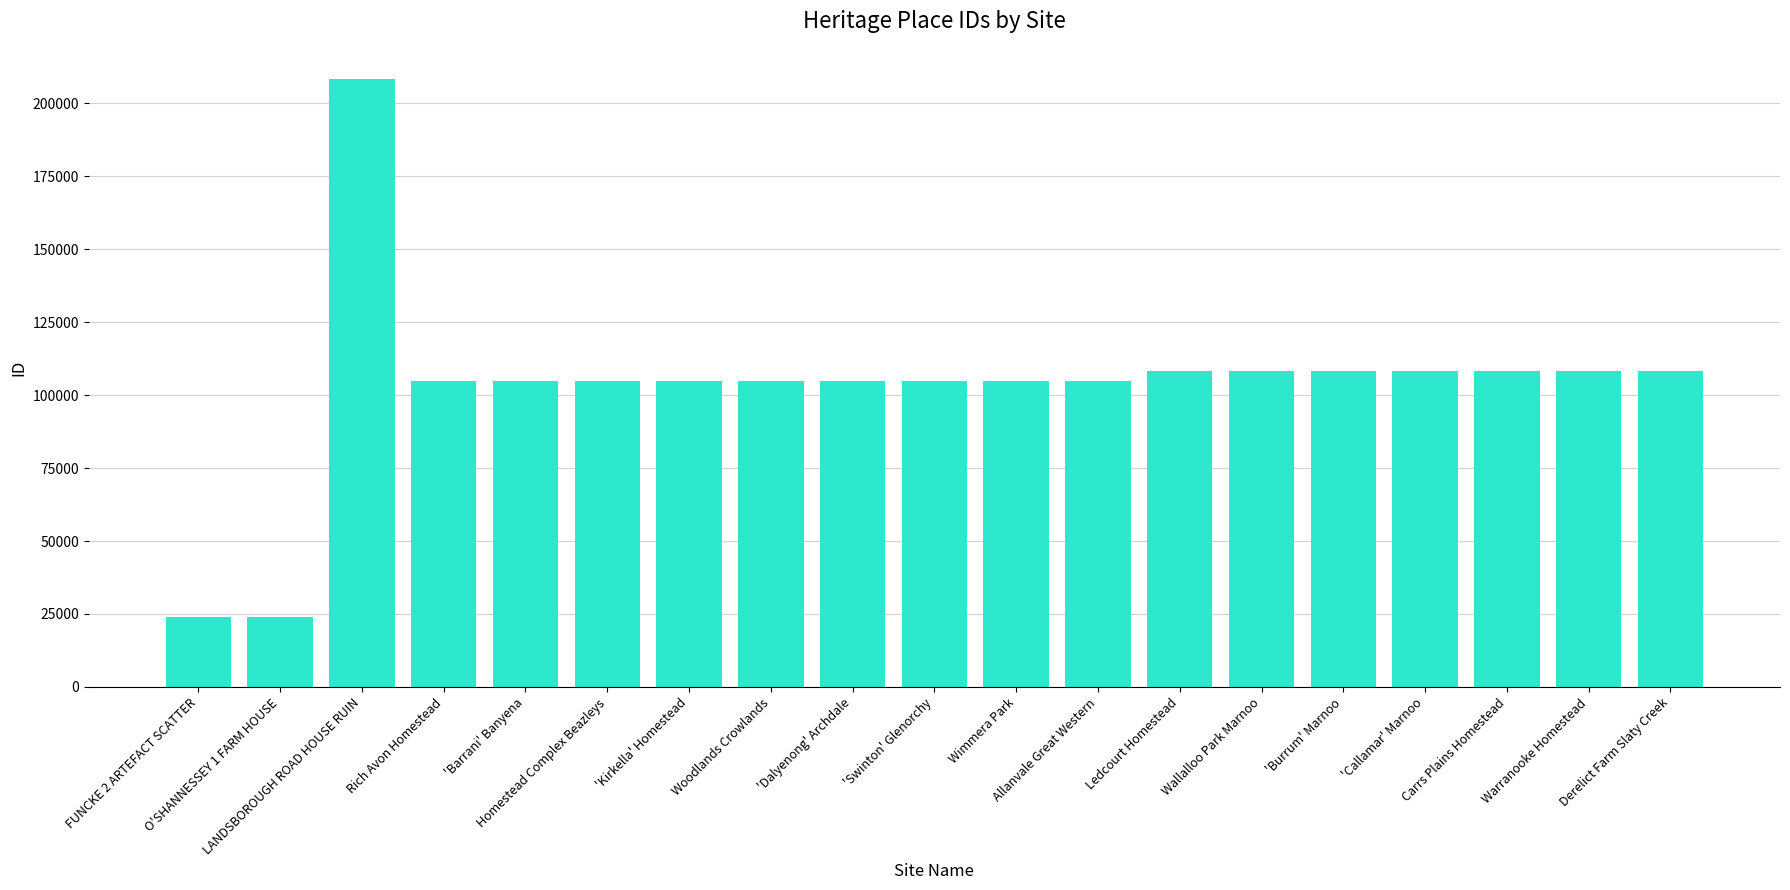

What is the difference between the maximum and minimum values?

184258